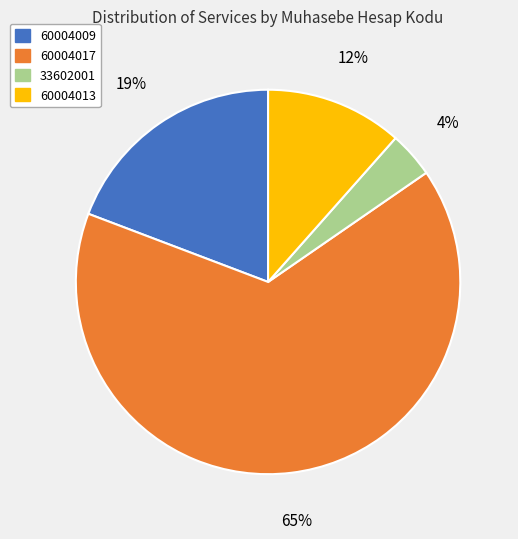

Does 60004017 represent more than half of the total?

Yes